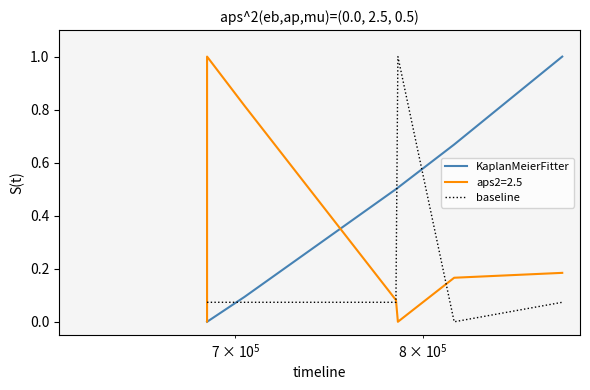

True or false: KaplanMeierFitter and baseline intersect in this chart.

True